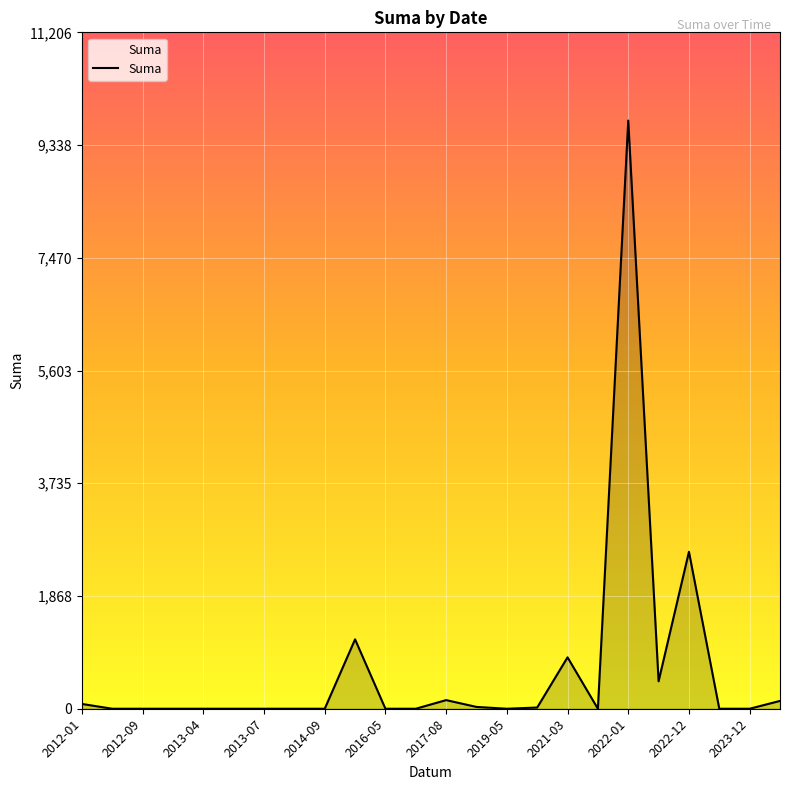

What is the difference between the maximum and minimum values?

9744.0